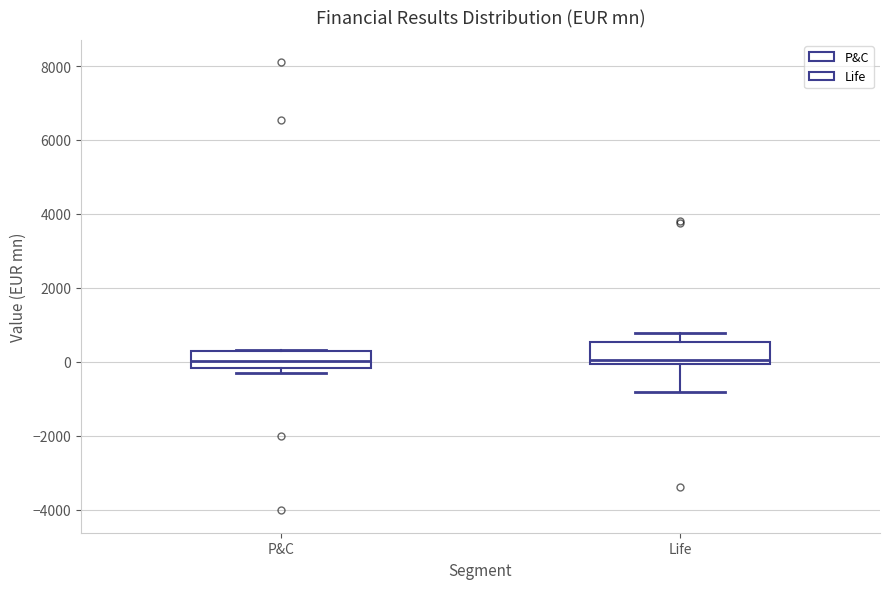

Reading left to right, read every box against the y-axis: the position of its median line, the range the box covers, and the ends of its whiskers. The values are not printed on the chart, so give them approximately, as read against the axis.

P&C: median 0, box -200 to 200, whiskers -400 to 400
Life: median 0 (just above the box's lower edge), box 0 to 600, whiskers -800 to 800